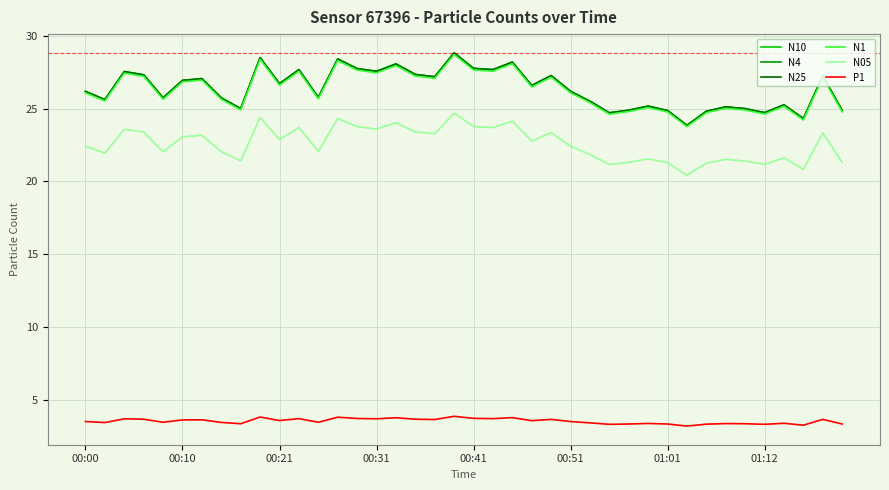

What is the maximum value shown in the chart?

28.8